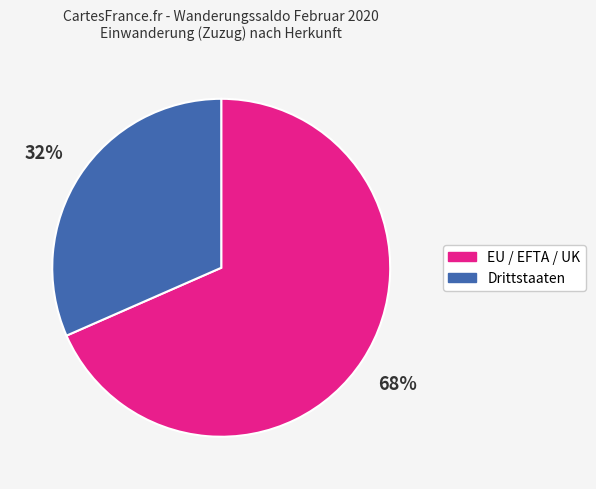

To the nearest percent, what portion does Drittstaaten represent?

32%